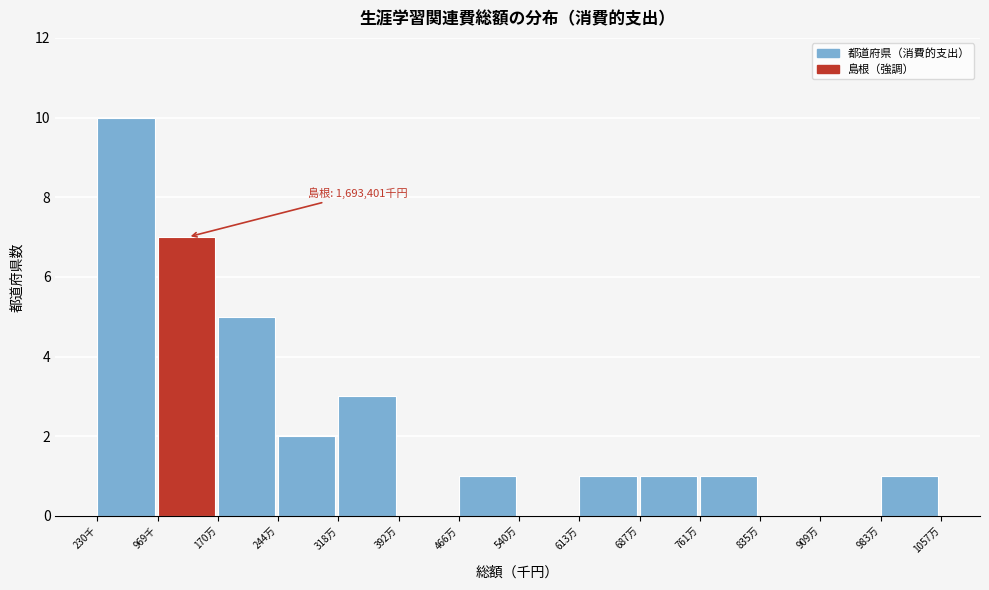

Reading right to left, list all the values displayed in this chart.

983万=1	909万=0	835万=0	761万=1	687万=1	613万=1	540万=0	466万=1	392万=0	318万=3	244万=2	170万=5	969千=7	230千=10